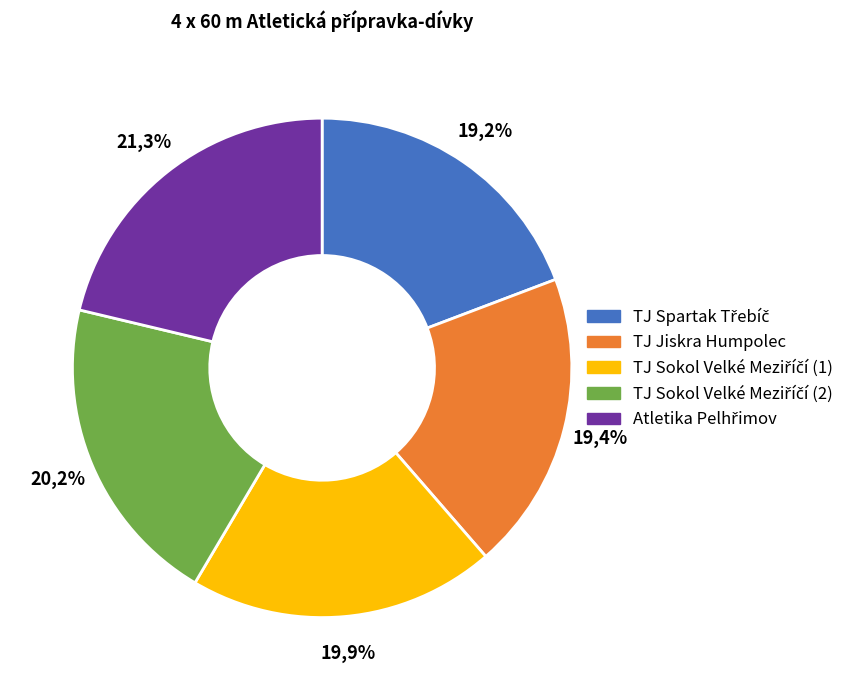

Which slice is the largest?

Atletika Pelhřimov